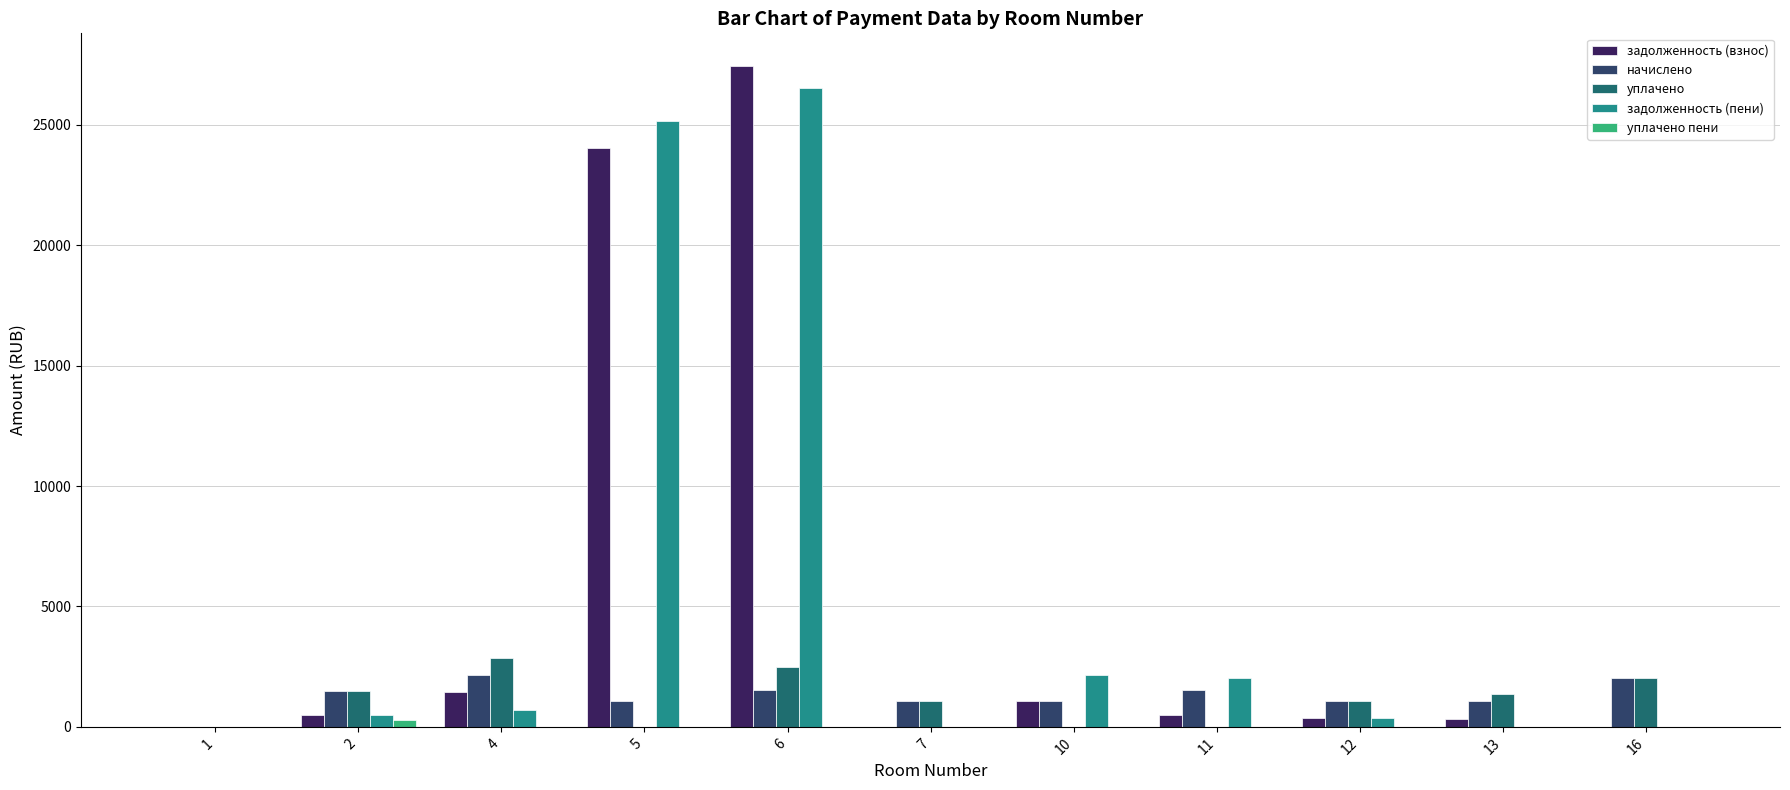

What is the sum of all уплачено values?

12398.6